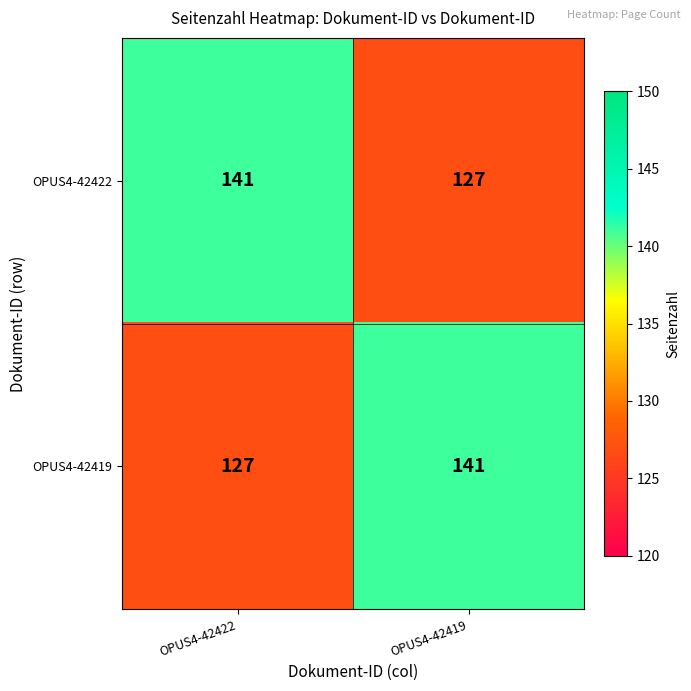

What is the difference between the highest and lowest values at OPUS4-42422?

14